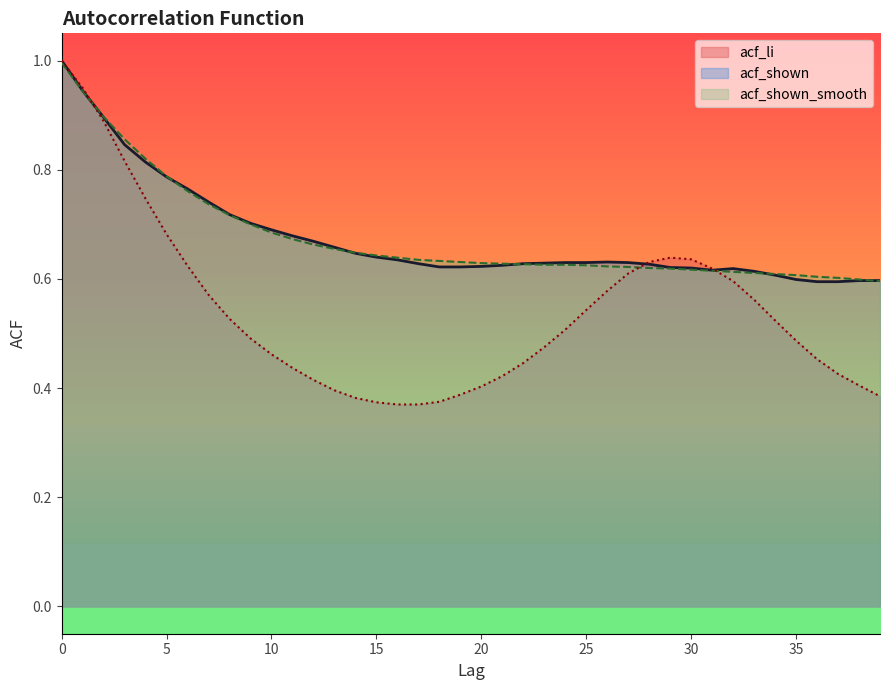

How many intersections are there between acf_shown and acf_shown_smooth?

6